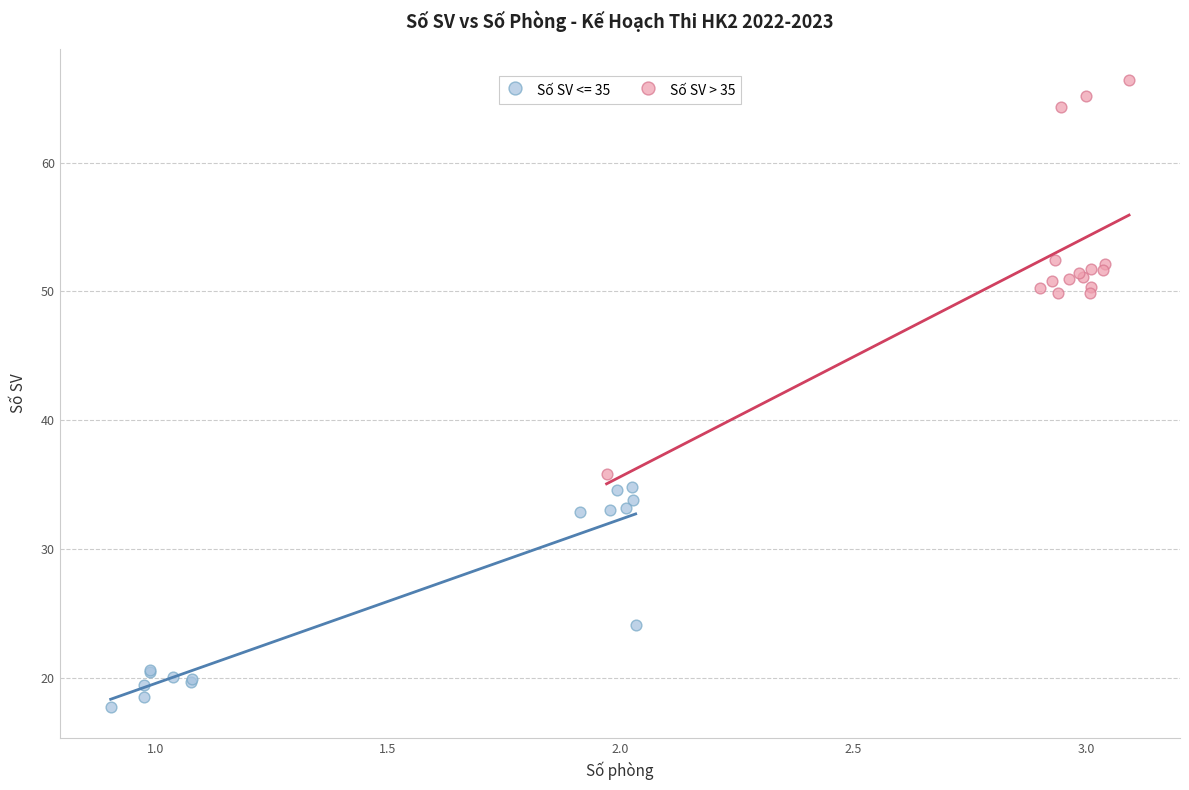

Which series reaches the minimum Y coordinate?

Số SV <= 35